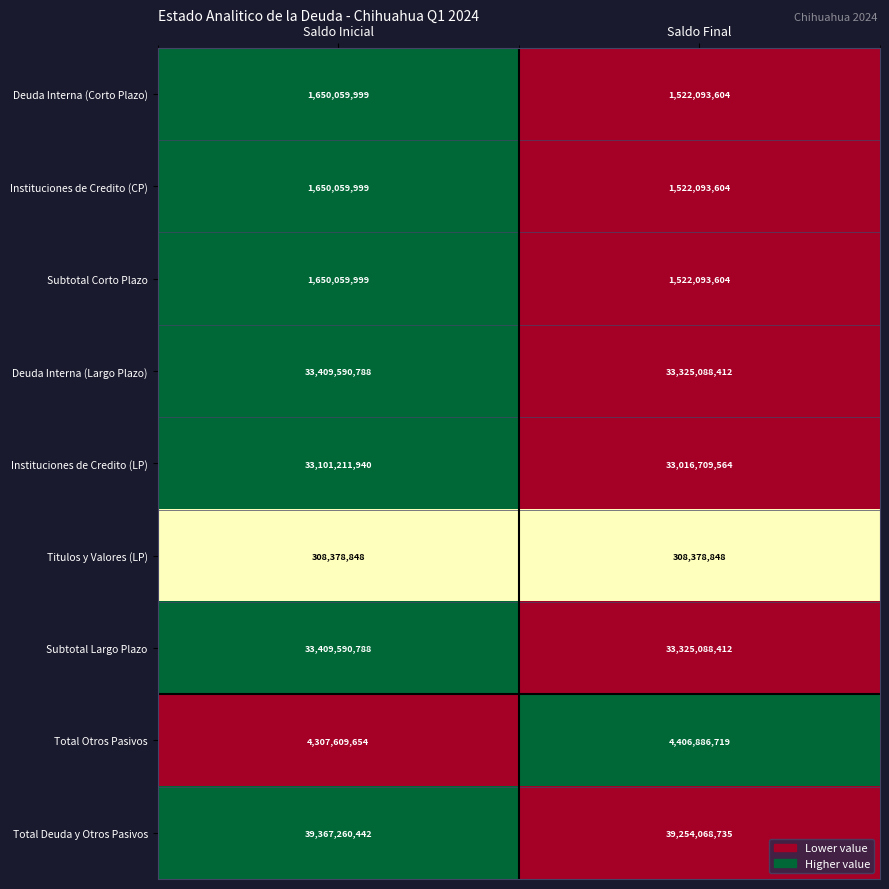

Is it true that Deuda Interna (Largo Plazo) equals 48479488639 at Saldo Inicial?

False